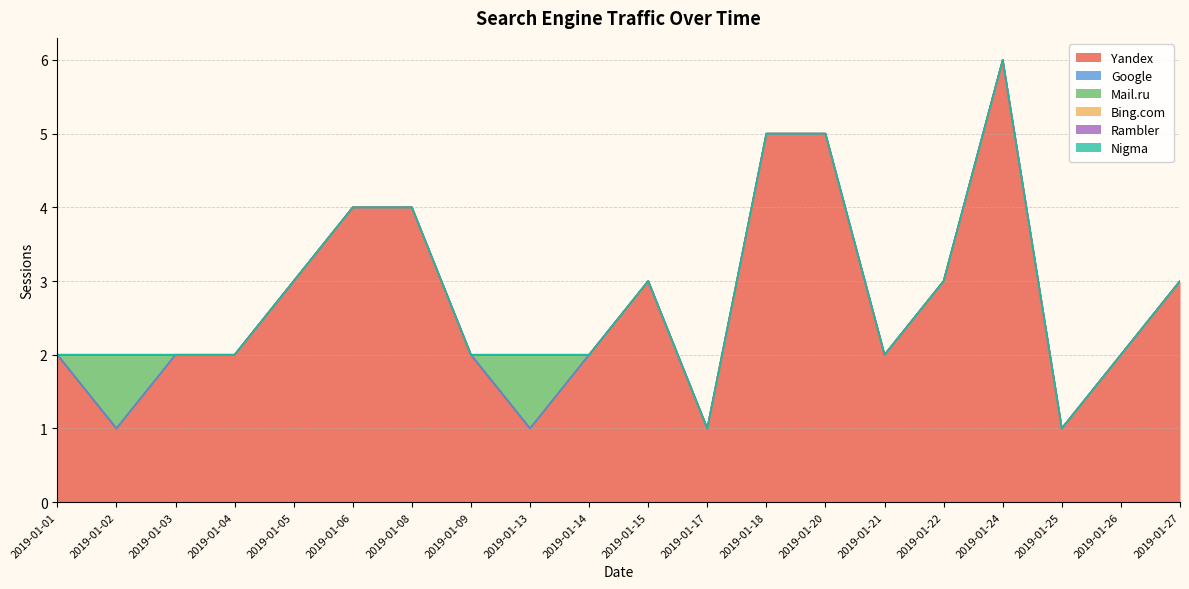

Between 2019-01-05 and 2019-01-26, which series saw the biggest shift?

Yandex